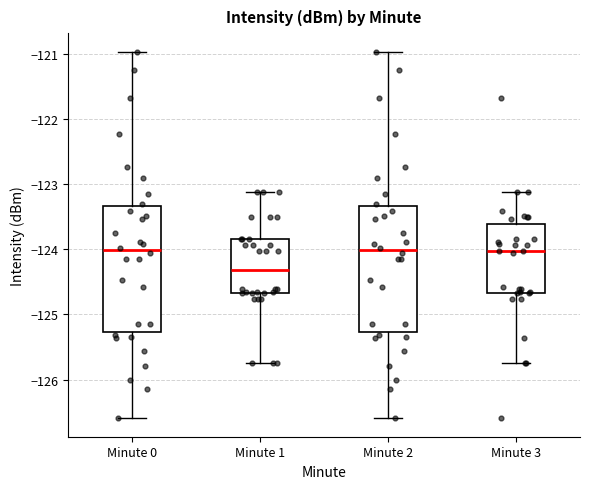

Where does the median line of the box for Minute 2 sit on the y-axis? The values are not printed on the chart, so give them approximately, as read against the axis.

-124.0